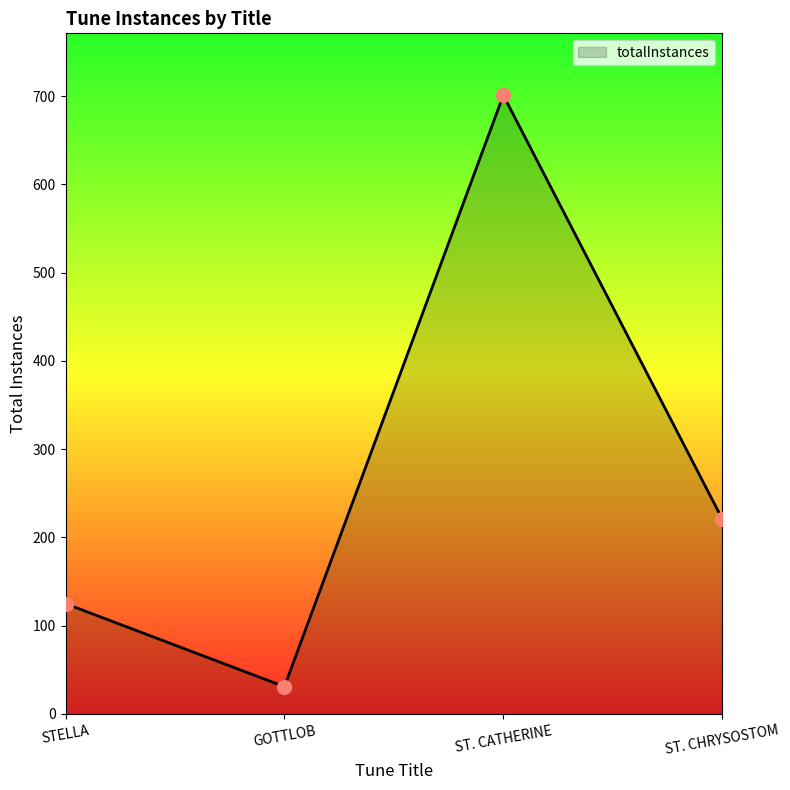

Does the chart display data point markers on the line(s)?

No